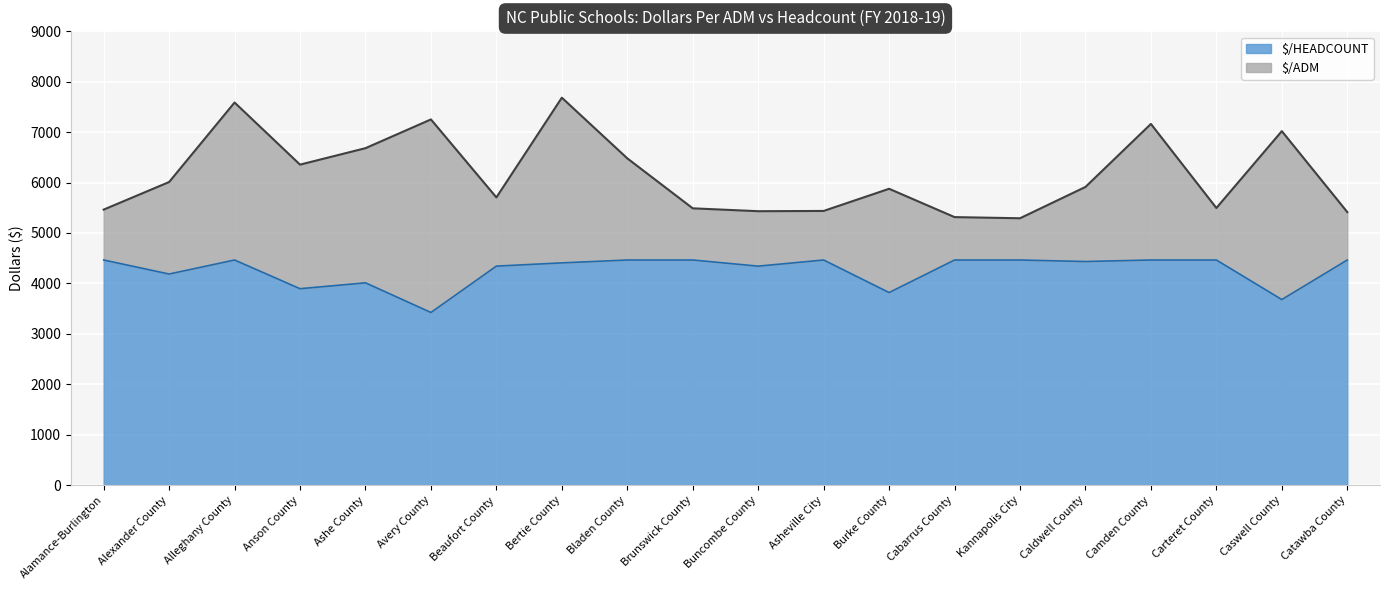

What is the total value across all series at Caswell County?

7020.2